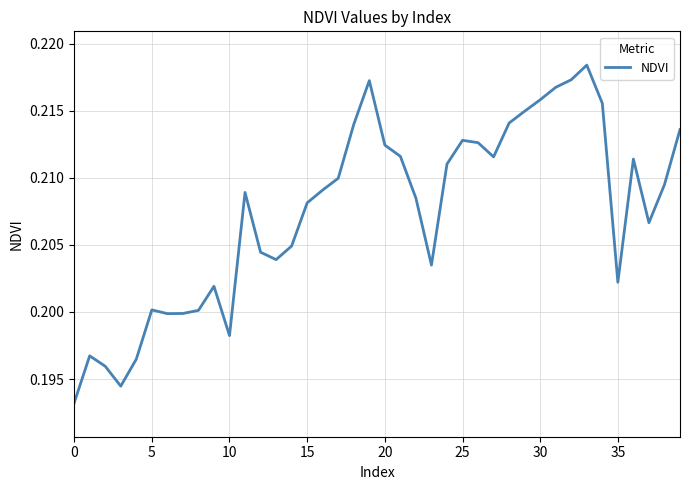

Which label corresponds to the largest value in the chart?

33